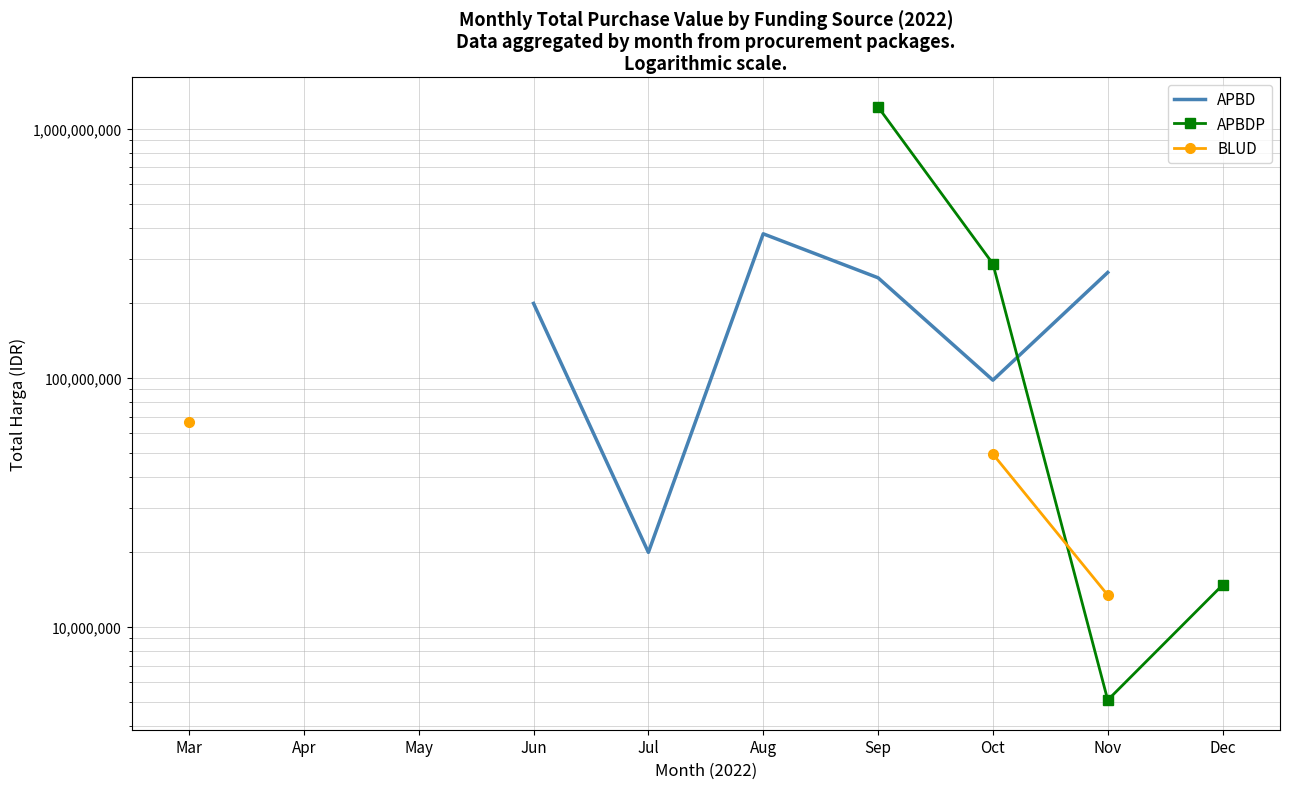

What is the maximum value for APBD?

588156445.0